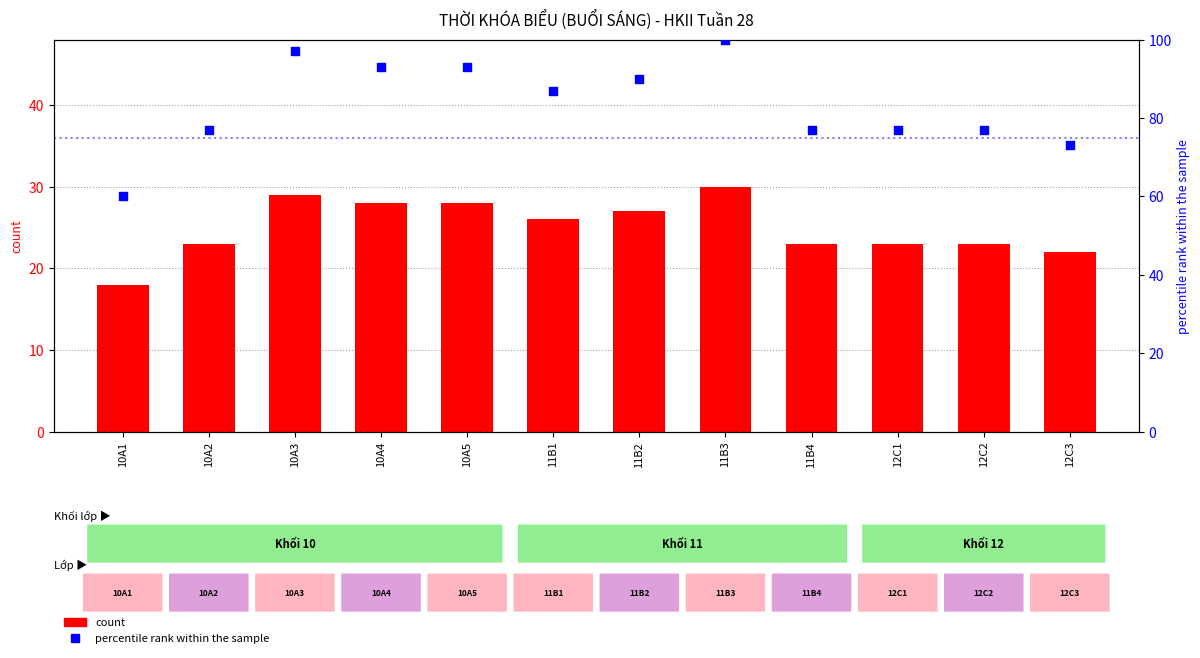

At how many categories does at least one series exceed 18?

12